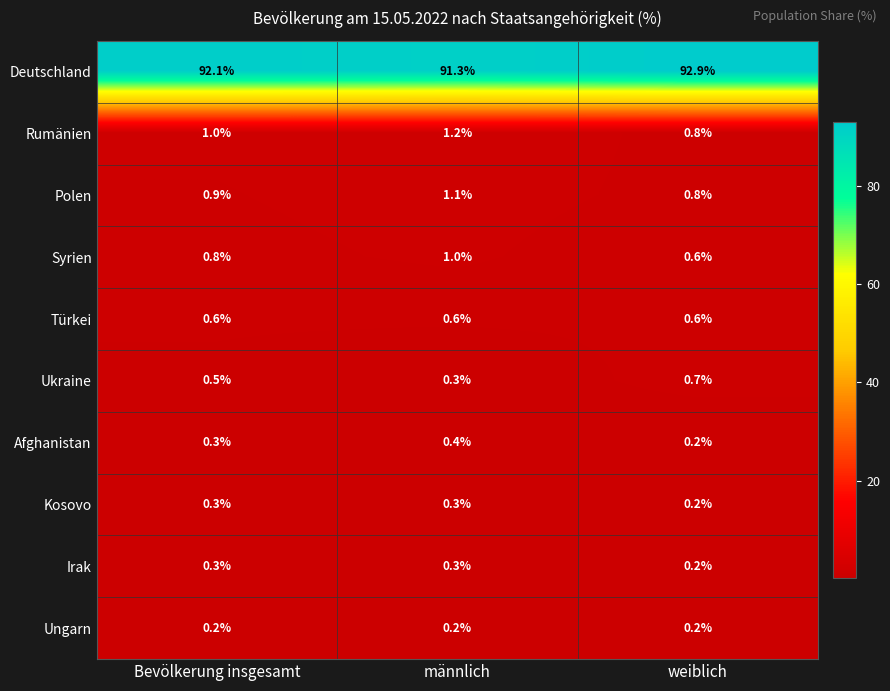

Between Bevölkerung insgesamt and männlich, which series saw the biggest shift?

Deutschland